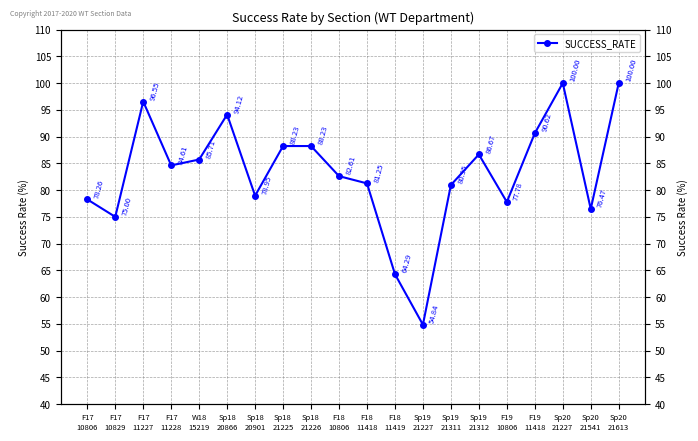

Reading left to right, transcribe all the data shown in this chart.

78.3	75.0	96.6	84.6	85.7	94.1	78.9	88.2	88.2	82.6	81.2	64.3	54.8	81.0	86.7	77.8	90.6	100.0	76.5	100.0